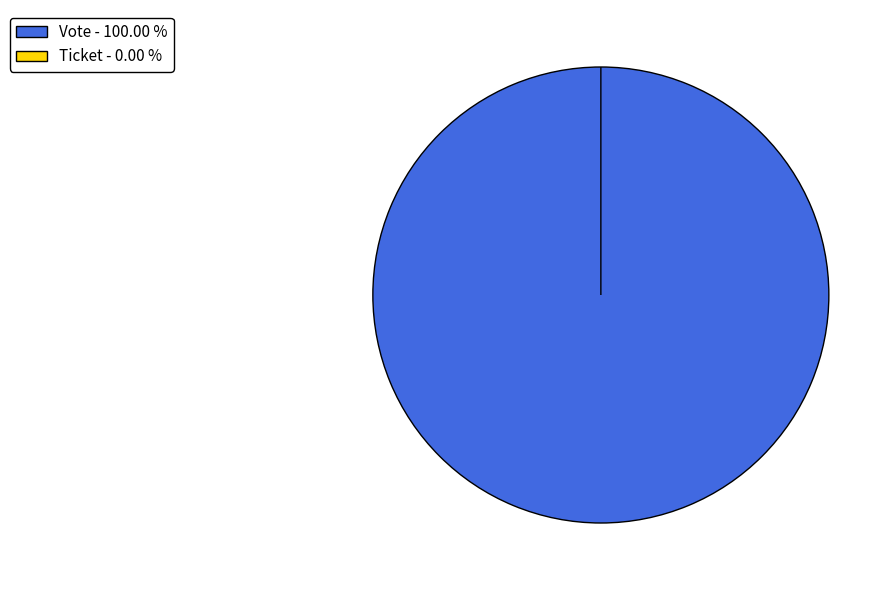

What is the change in value from Vote to Ticket?

-1